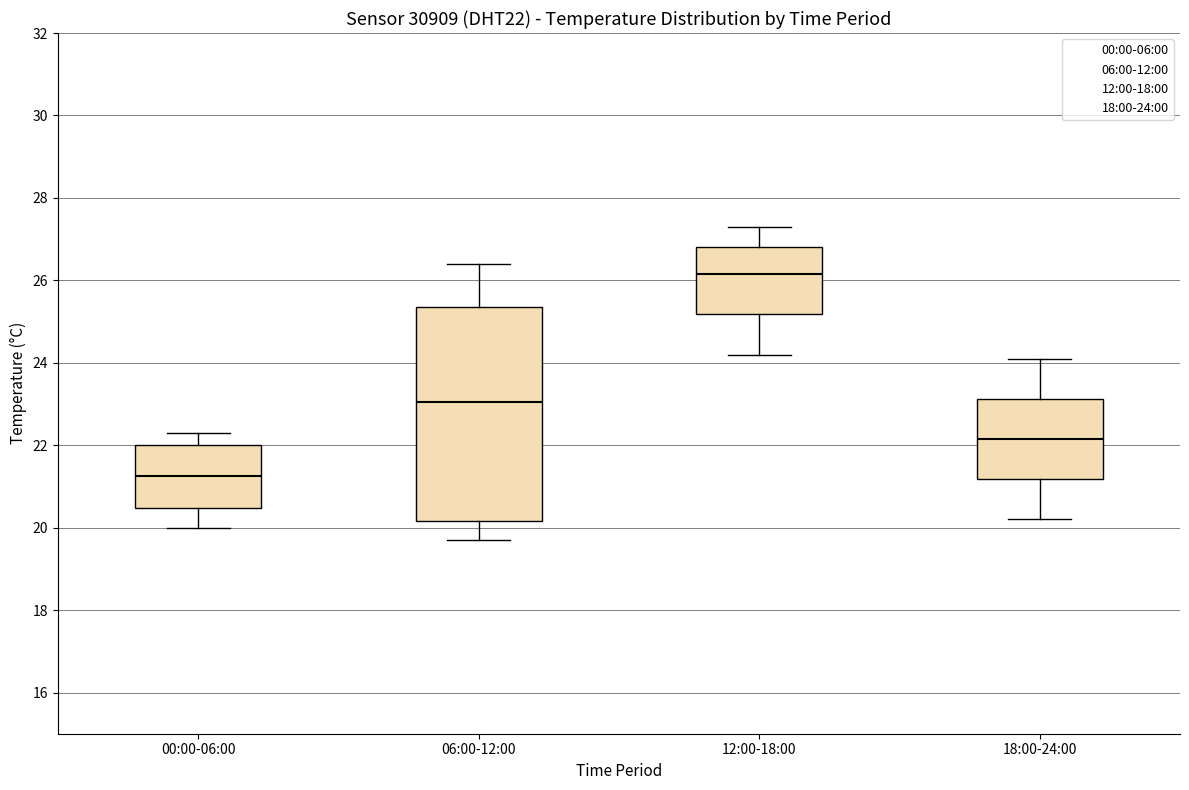

Where is the upper edge of the box for 00:00-06:00 on the y-axis? The values are not printed on the chart, so give them approximately, as read against the axis.

22.0